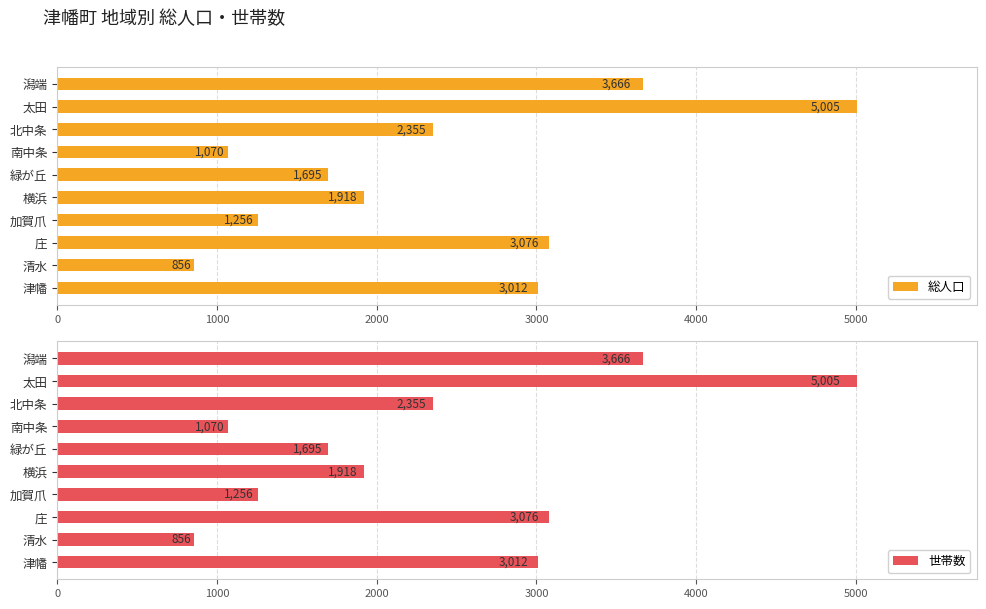

Is it true that 総人口 equals 2355 at 北中条?

True